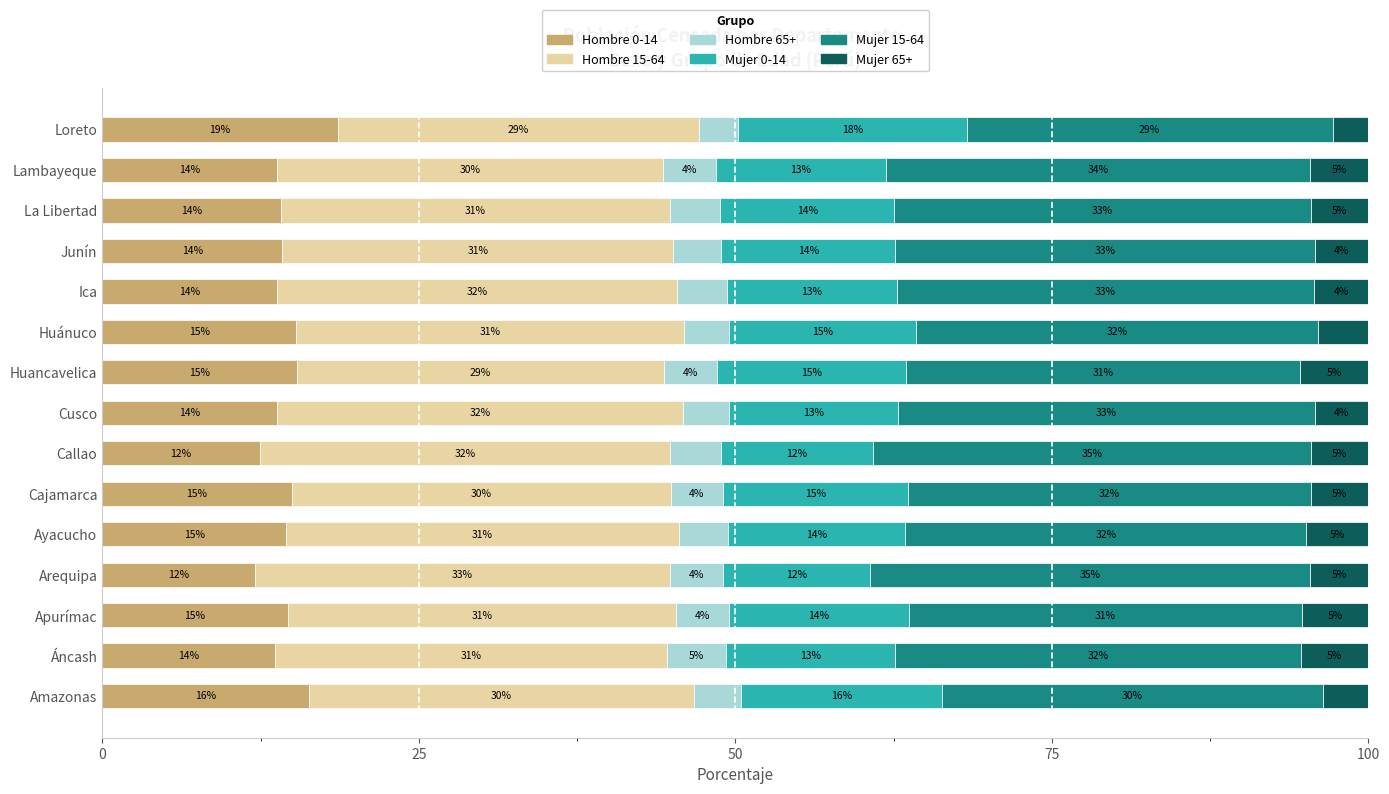

True or false: Hombre 0-14 has a value of 5.5 at Ayacucho.

False